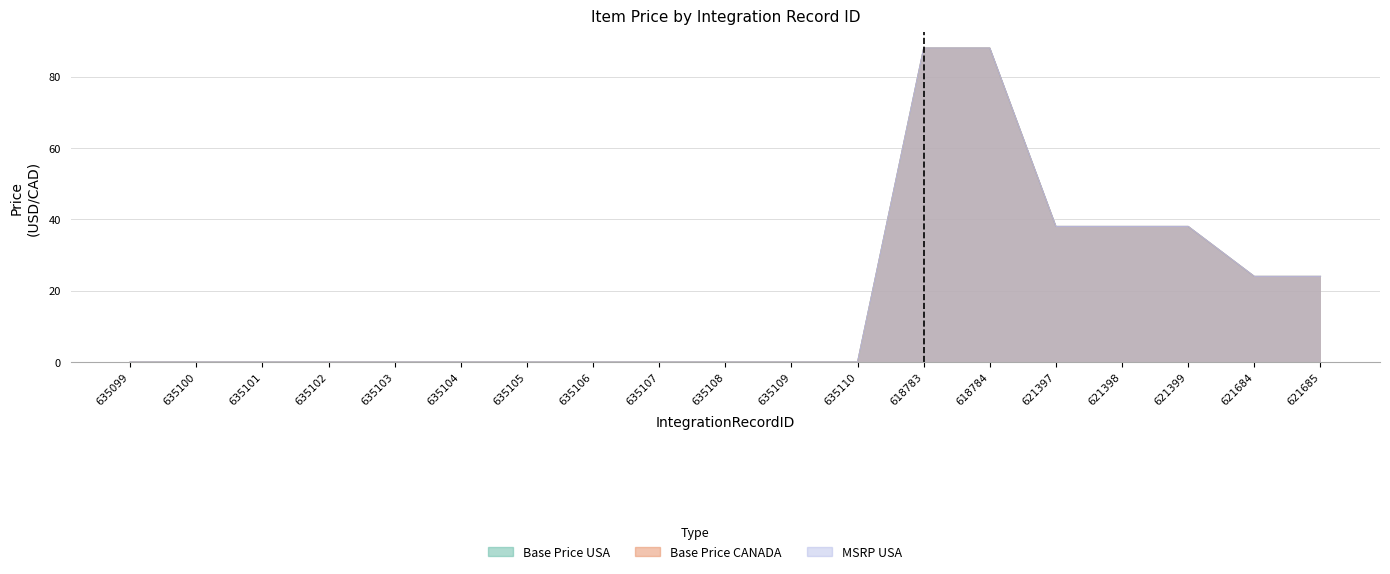

True or false: Base Price USA has more than 1 points higher than both neighbors.

False